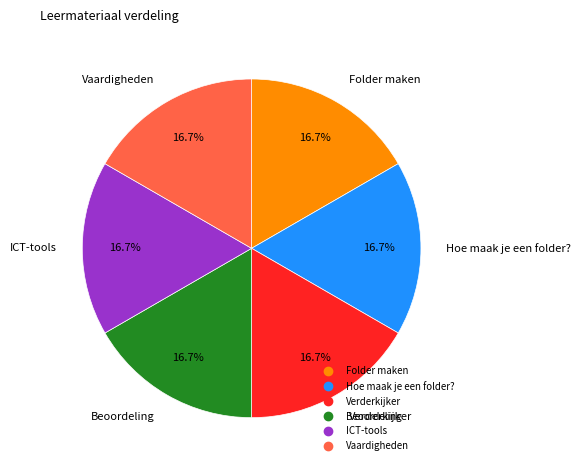

Is there a majority slice in this chart?

No